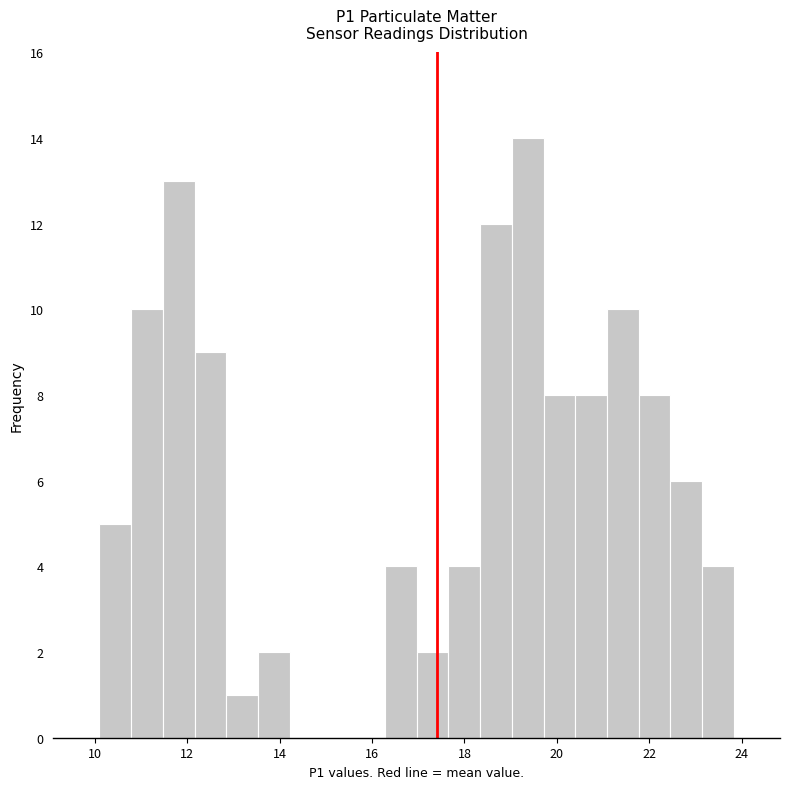

Read against the x-axis, roughly where is the centre of the tallest bar?

19.4